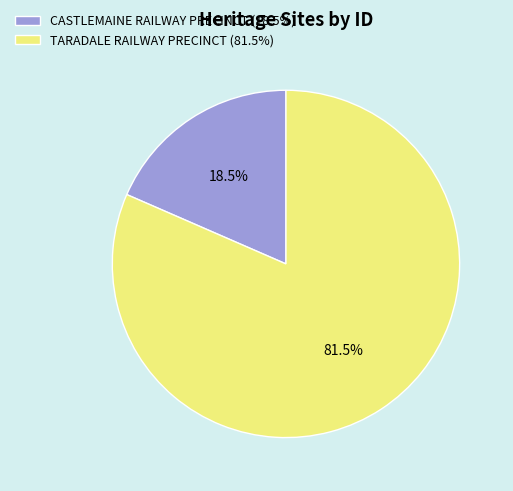

Do CASTLEMAINE RAILWAY PRECINCT (18.5%) and TARADALE RAILWAY PRECINCT (81.5%) together represent more than half of the pie?

Yes